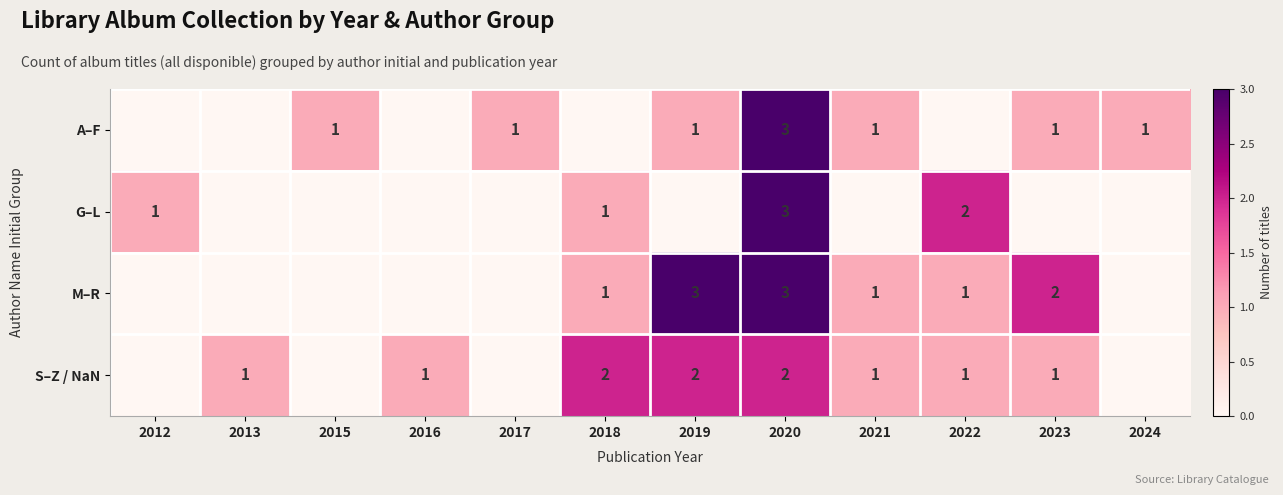

What is the total value across all series at 2020?

11